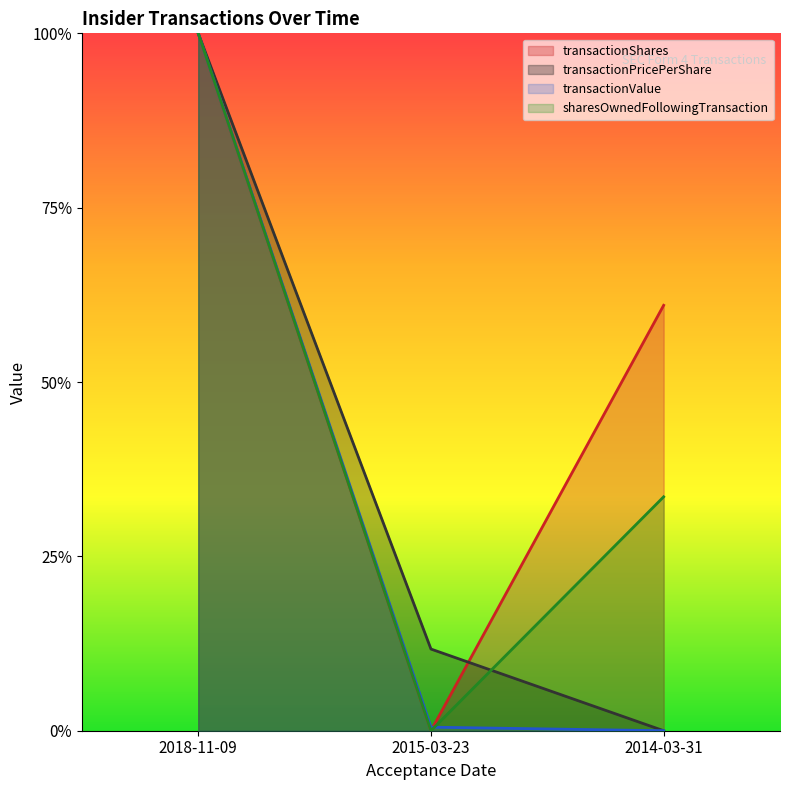

What are all the series names shown in the legend?

transactionShares, transactionPricePerShare, transactionValue, sharesOwnedFollowingTransaction